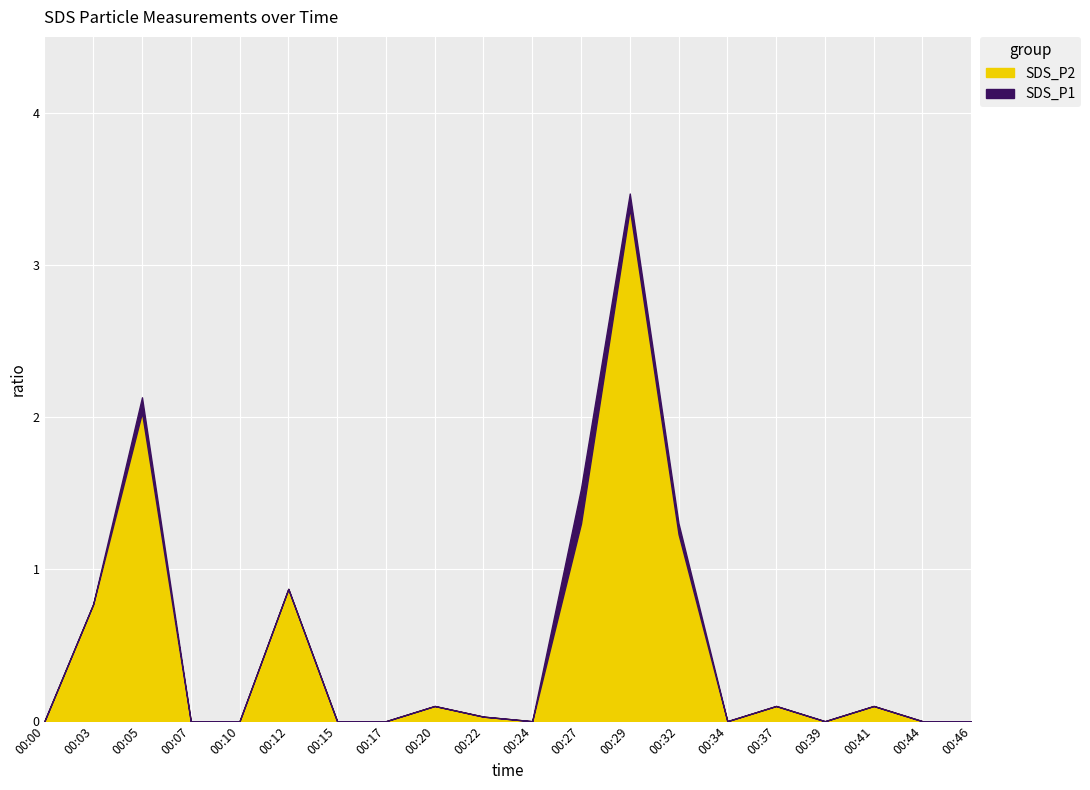

Which series has the largest total across all categories?

SDS_P1